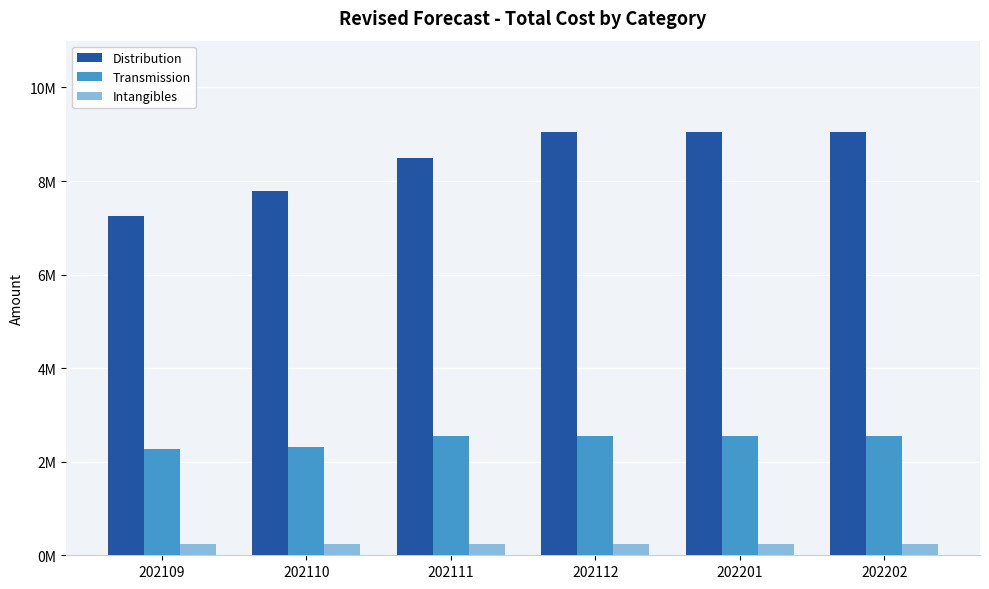

The value of Transmission at 202109 is 2264475.7. True or false?

True